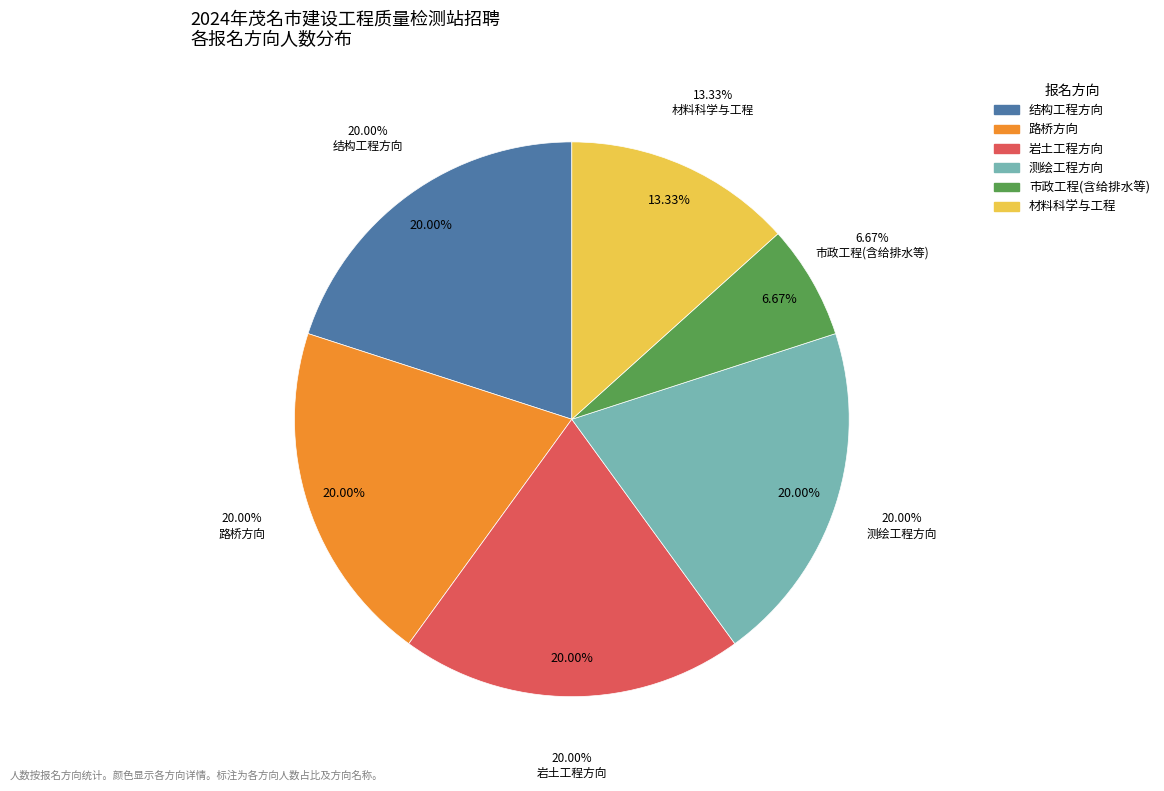

Do 岩土工程方向 and 结构工程方向 together represent more than half of the pie?

No